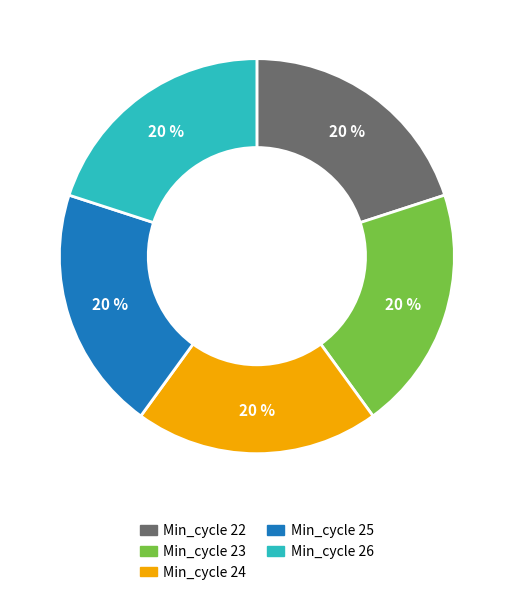

Is the sum of Min_cycle 22 and Min_cycle 26 greater than half?

No